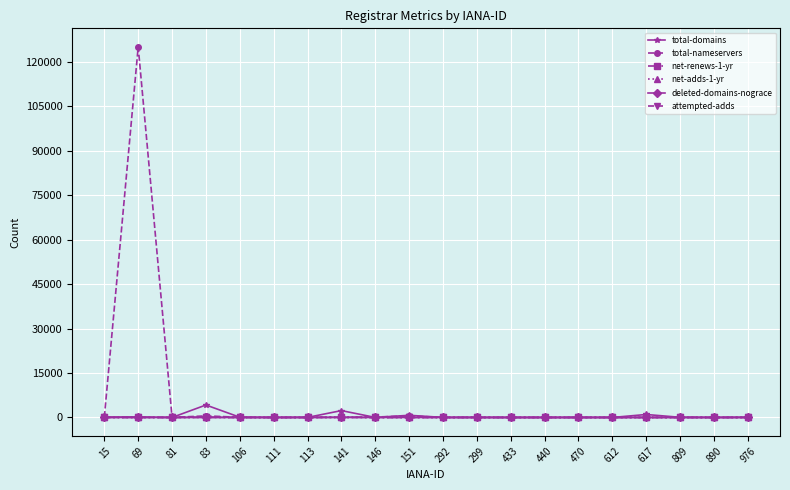

What is the value of the net-renews-1-yr point at the 15th from the left?

3